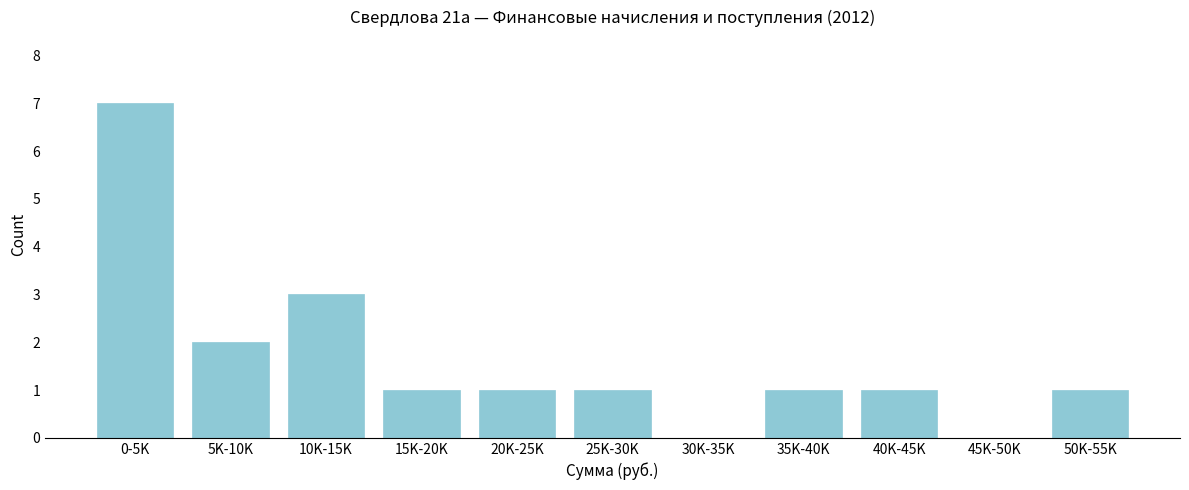

Reading left to right, transcribe all the data shown in this chart.

0-5K=7	5K-10K=2	10K-15K=3	15K-20K=1	20K-25K=1	25K-30K=1	30K-35K=0	35K-40K=1	40K-45K=1	45K-50K=0	50K-55K=1